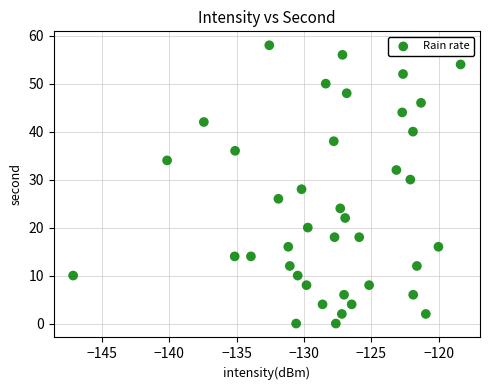

What is the range of Y values (max minus min)?

58